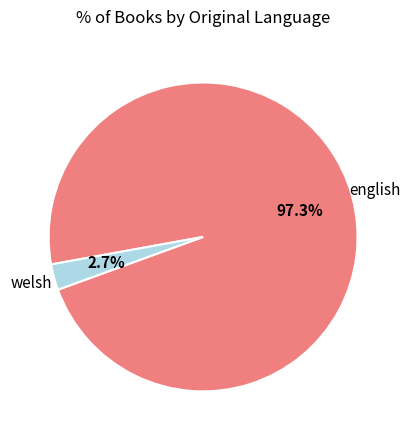

Count the number of slices in the pie.

2